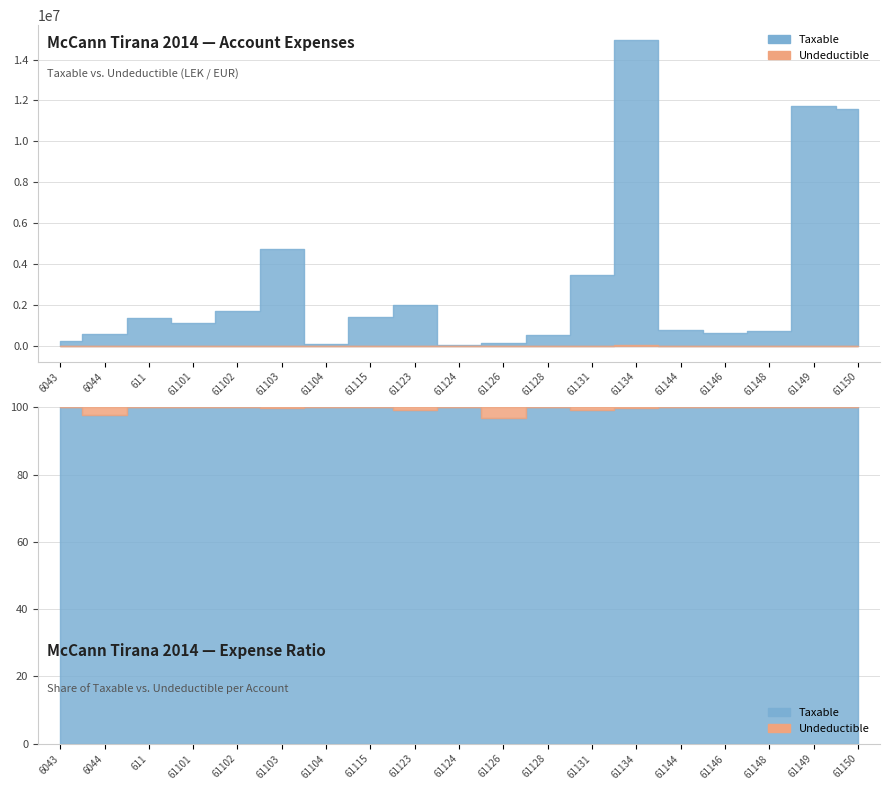

The Undeductible series shows 24326.3 at 61128. True or false?

False